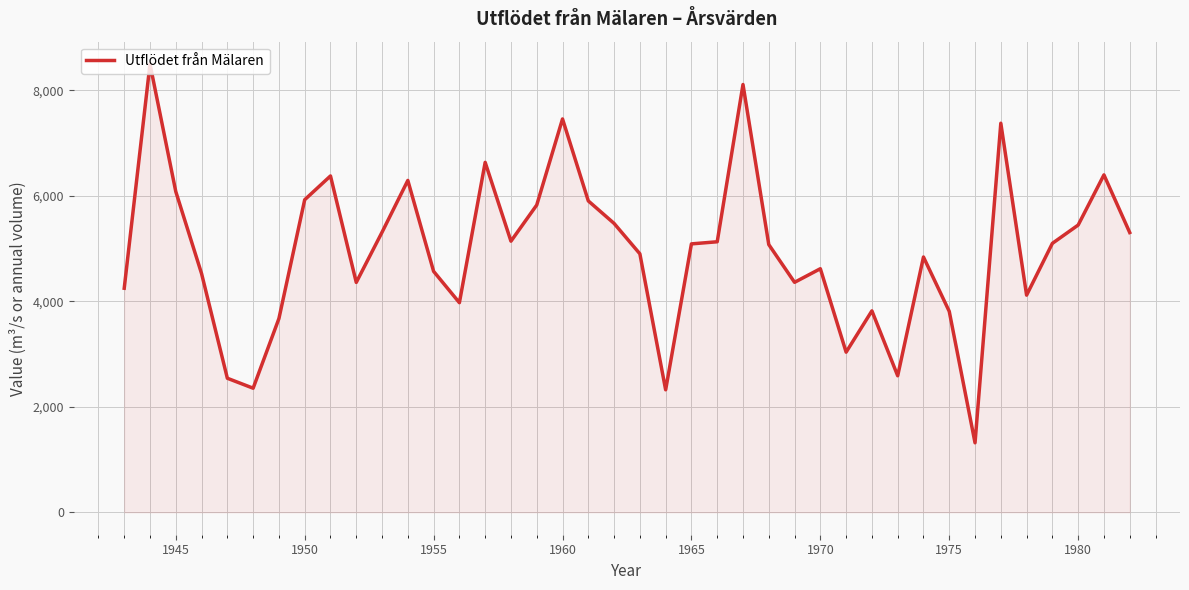

What is the difference between the maximum and minimum values?

7181.4